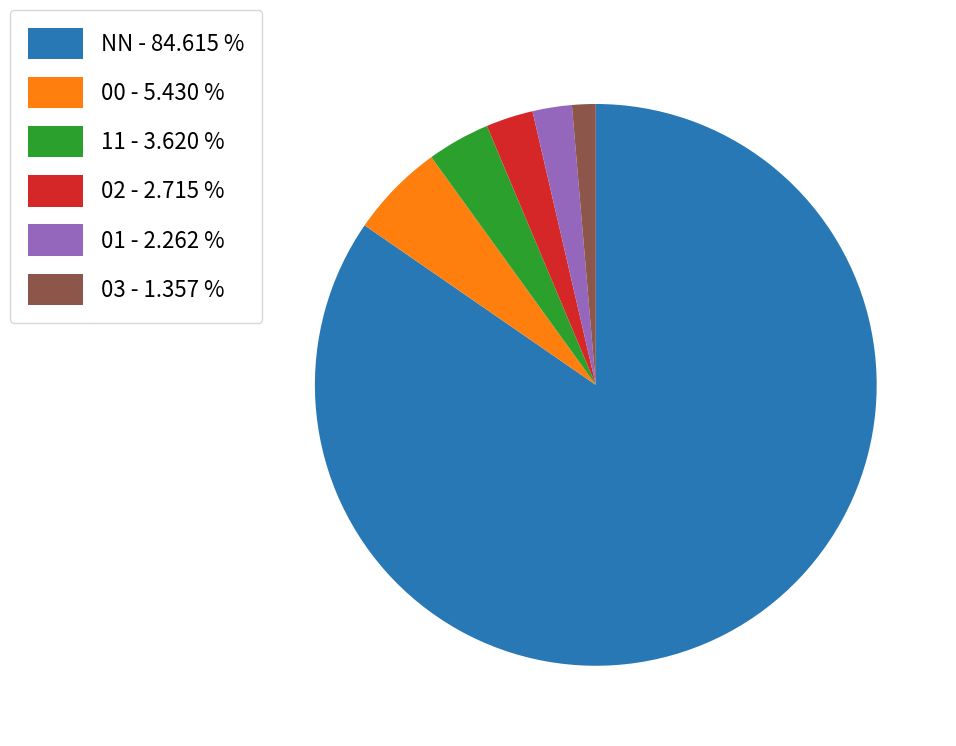

Is the sum of 00 and 11 greater than half?

No